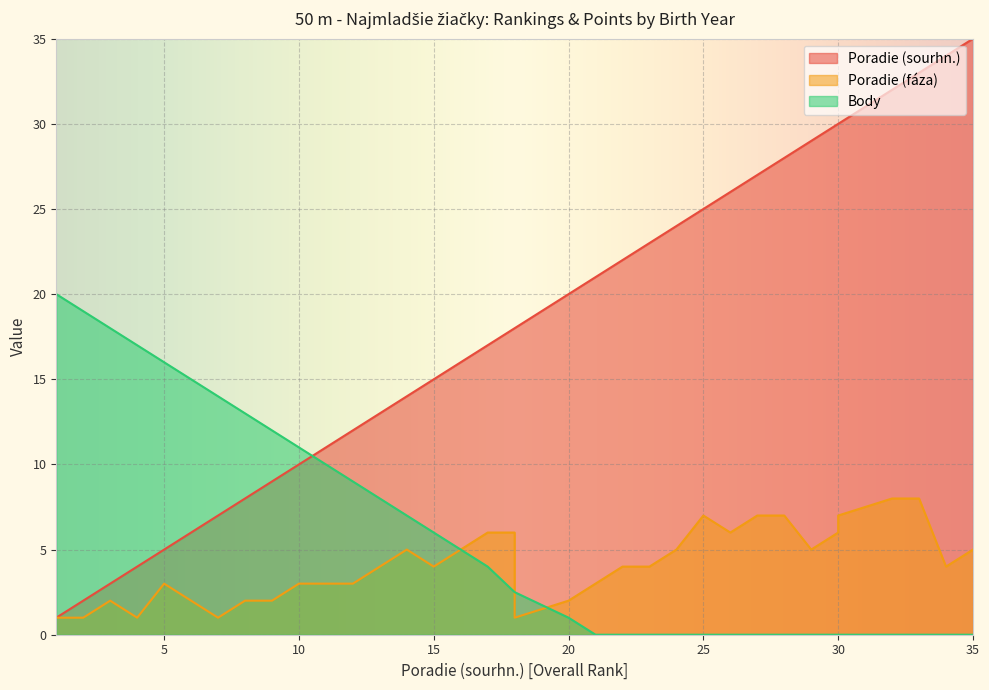

True or false: Poradie (fáza) and Poradie (sourhn.) cross at least once.

False